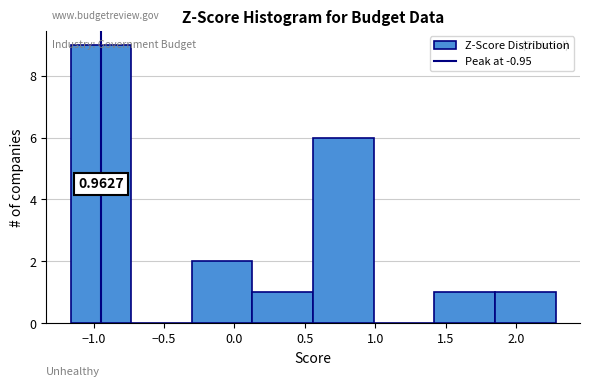

Over which range of the x-axis is the bar tallest?

-1.15 to -0.75